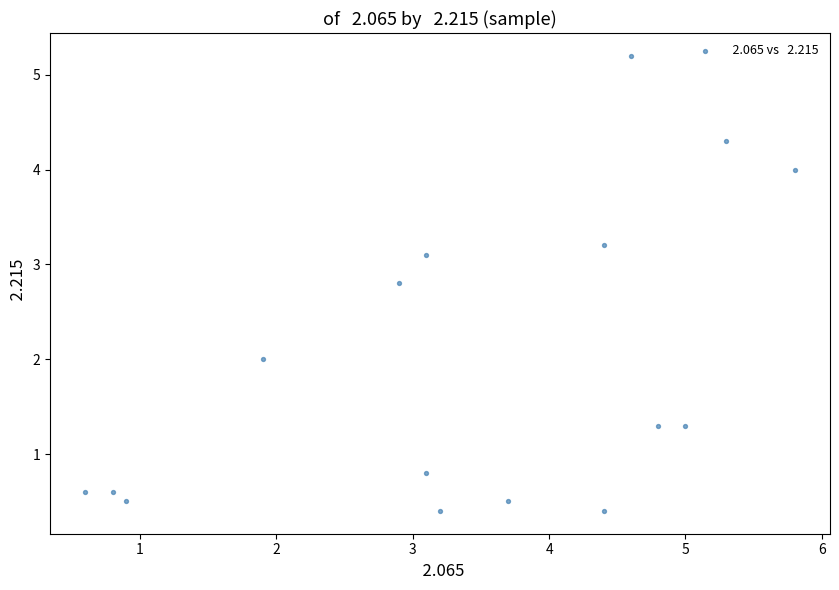

What is the range of X values (max minus min)?

5.2